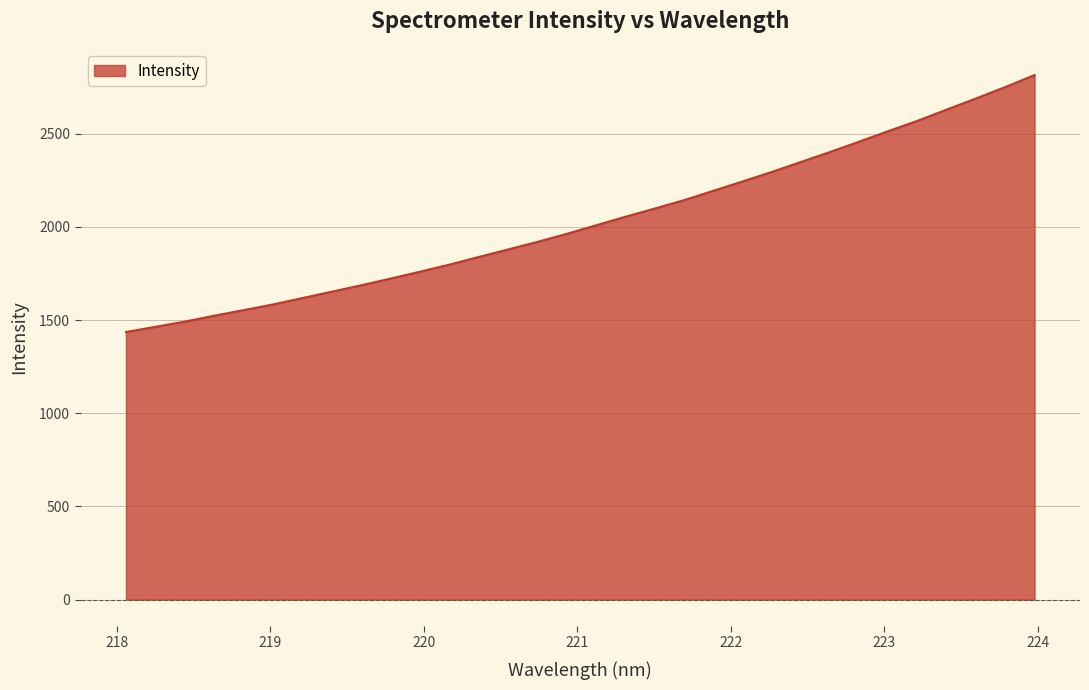

What is the greatest value displayed?

2814.3